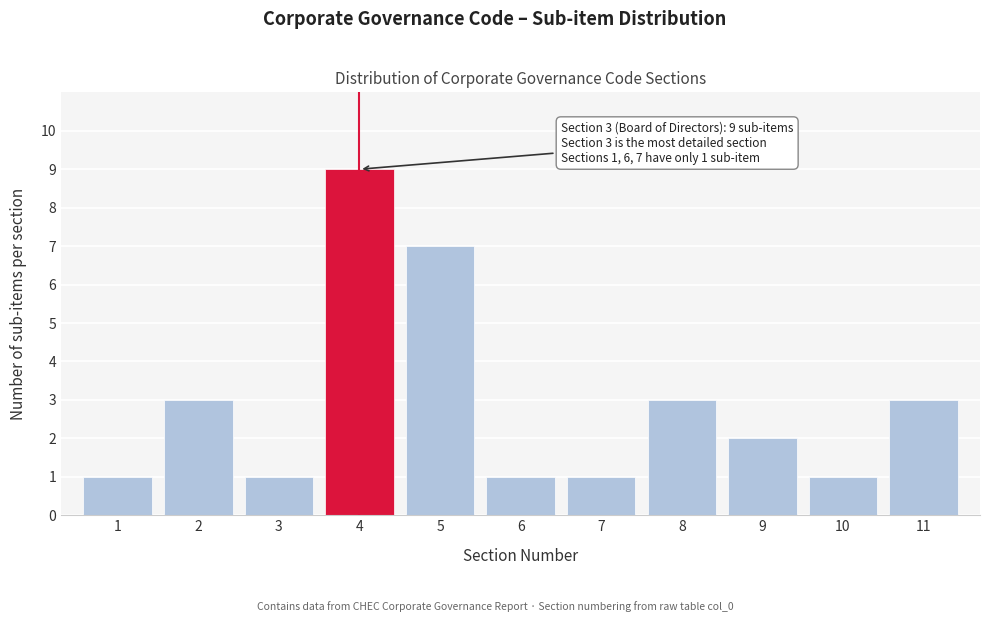

Reading right to left, list all the values displayed in this chart.

3	1	2	3	1	1	7	9	1	3	1